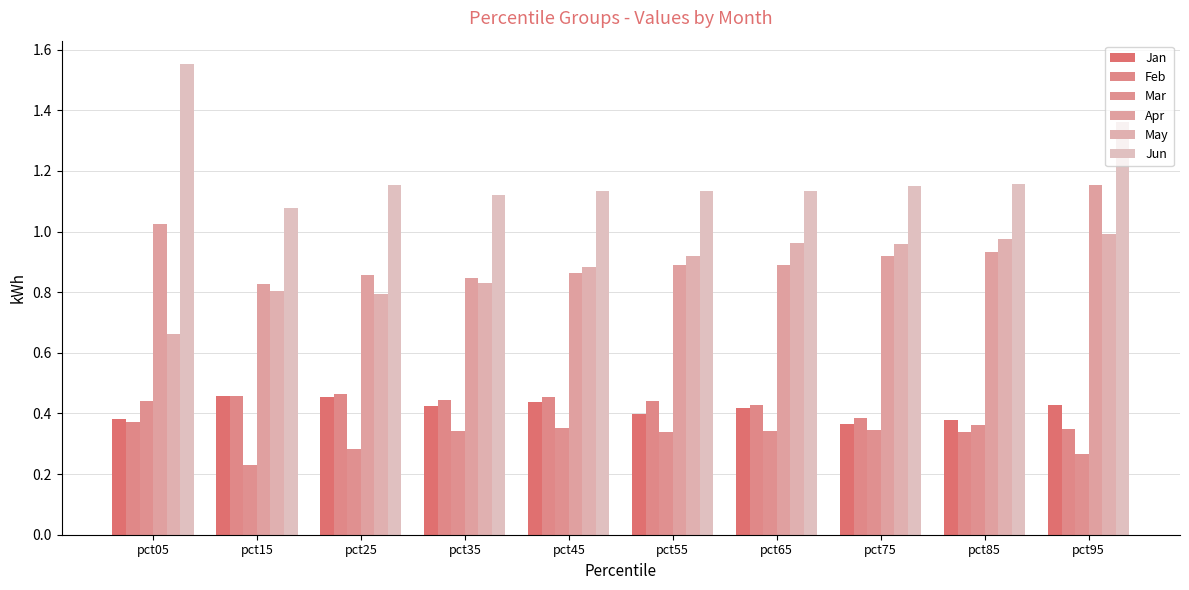

Does the chart contain stacked bars?

No